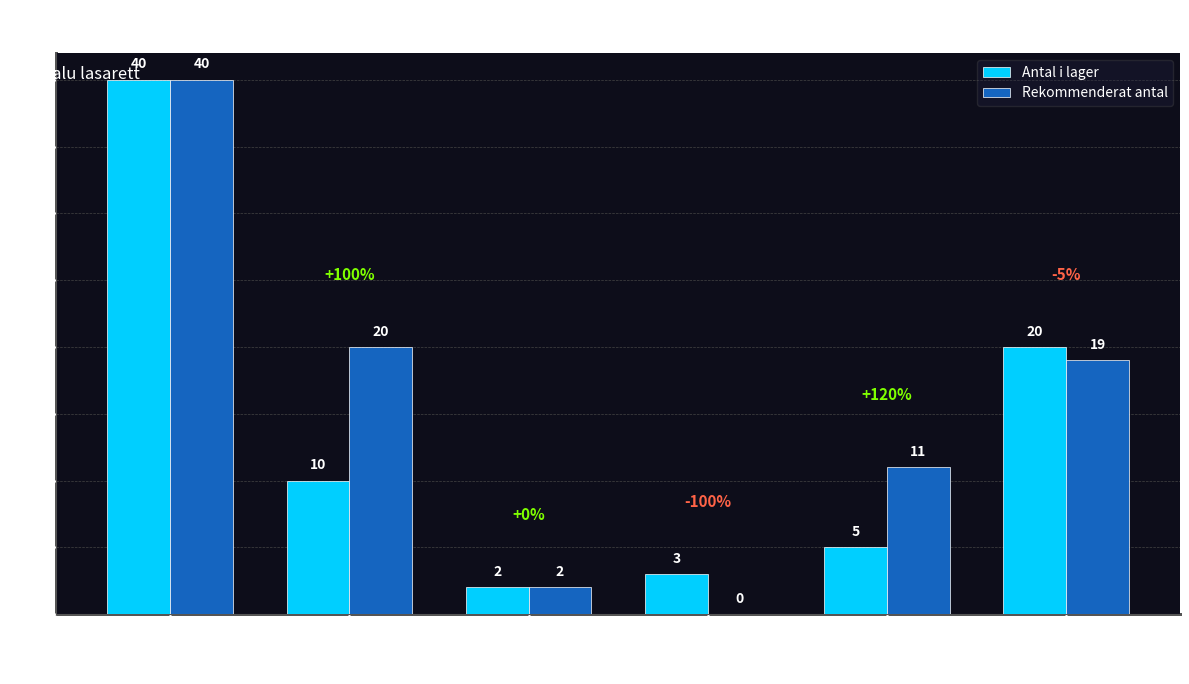

At which category is the sum across all series the highest?

Akuten